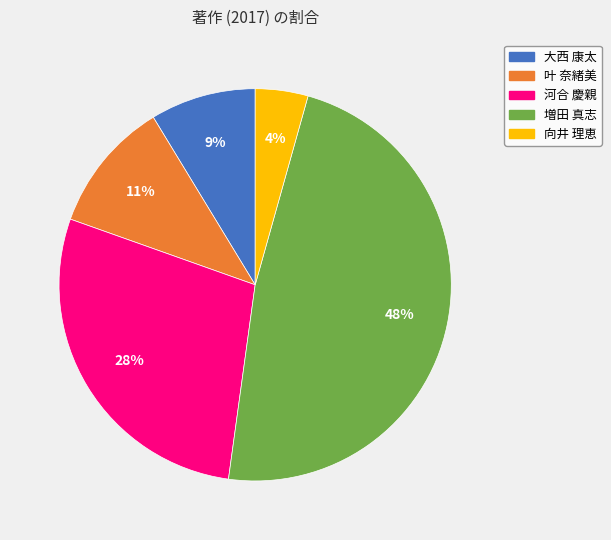

To the nearest percent, what percentage of the pie is 大西 康太?

9%